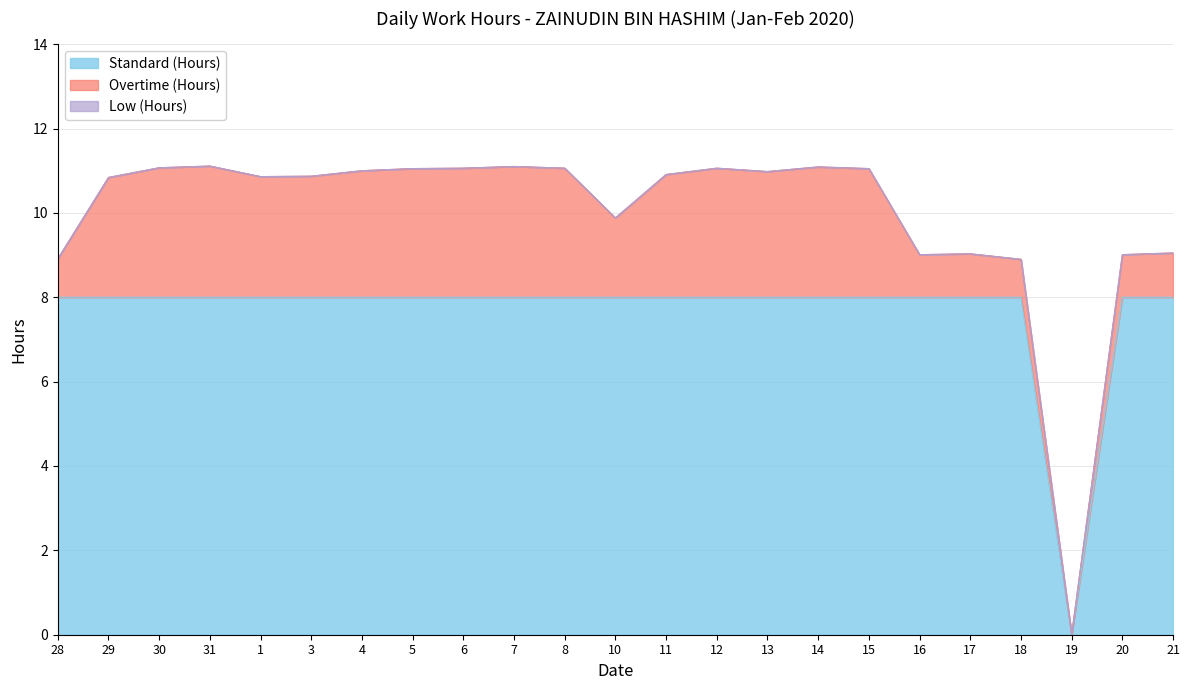

What is the value of the Low (Hours) point at the 19th from the left?

9.0